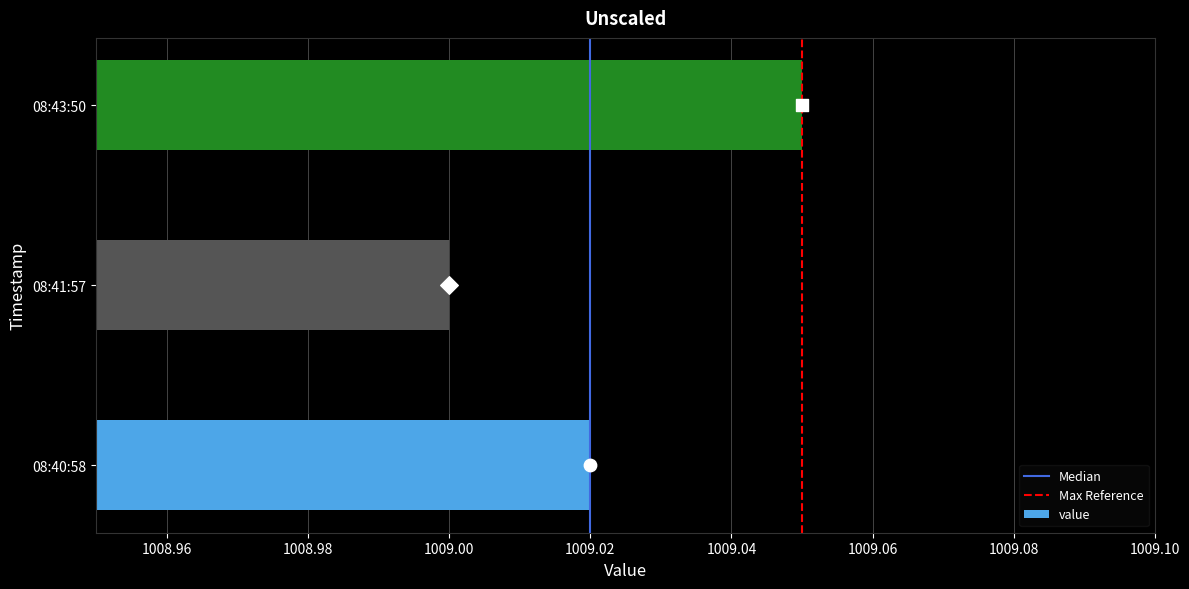

Rank the categories by value value from lowest to highest.

08:41:57, 08:40:58, 08:43:50